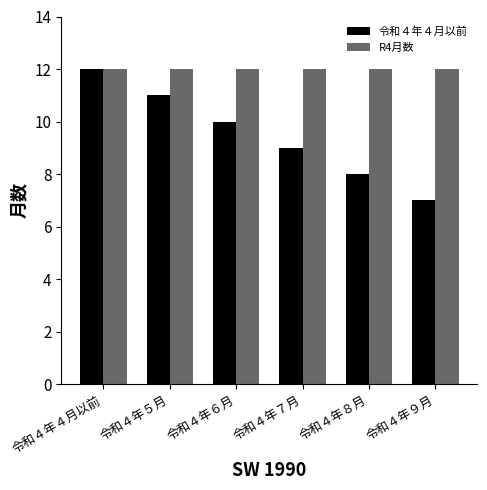

Is the value of 令和４年４月以前 at 令和４年８月 greater than the value of R4月数 at 令和４年４月以前?

No